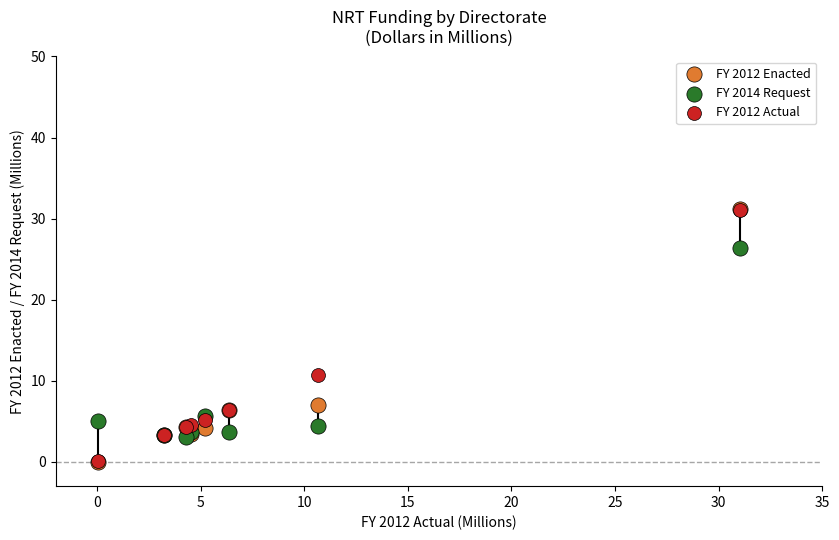

What are all the series names shown in the legend?

FY 2012 Enacted, FY 2014 Request, FY 2012 Actual